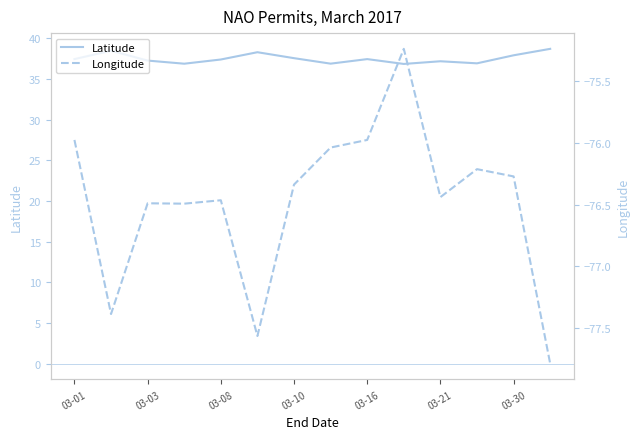

What is the lowest value of the Latitude series?

36.9